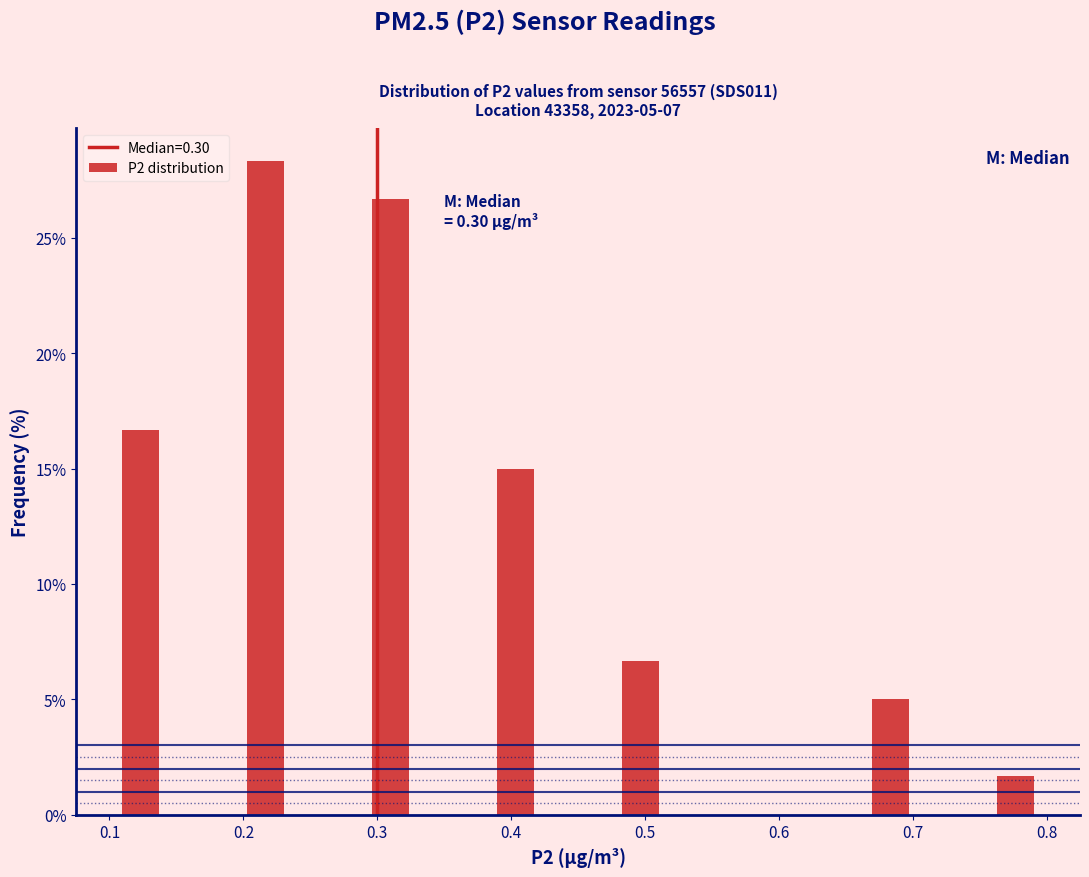

Over which range of the x-axis is the bar tallest?

0.19 to 0.24